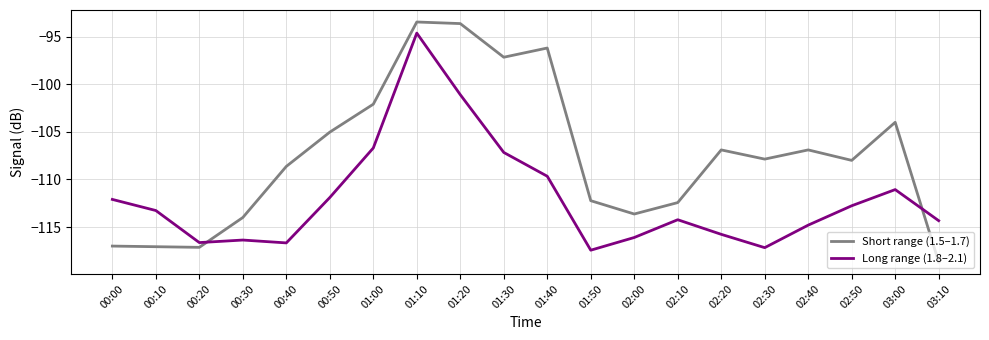

List the series in order of their peak value, highest first.

Short range (1.5–1.7), Long range (1.8–2.1)